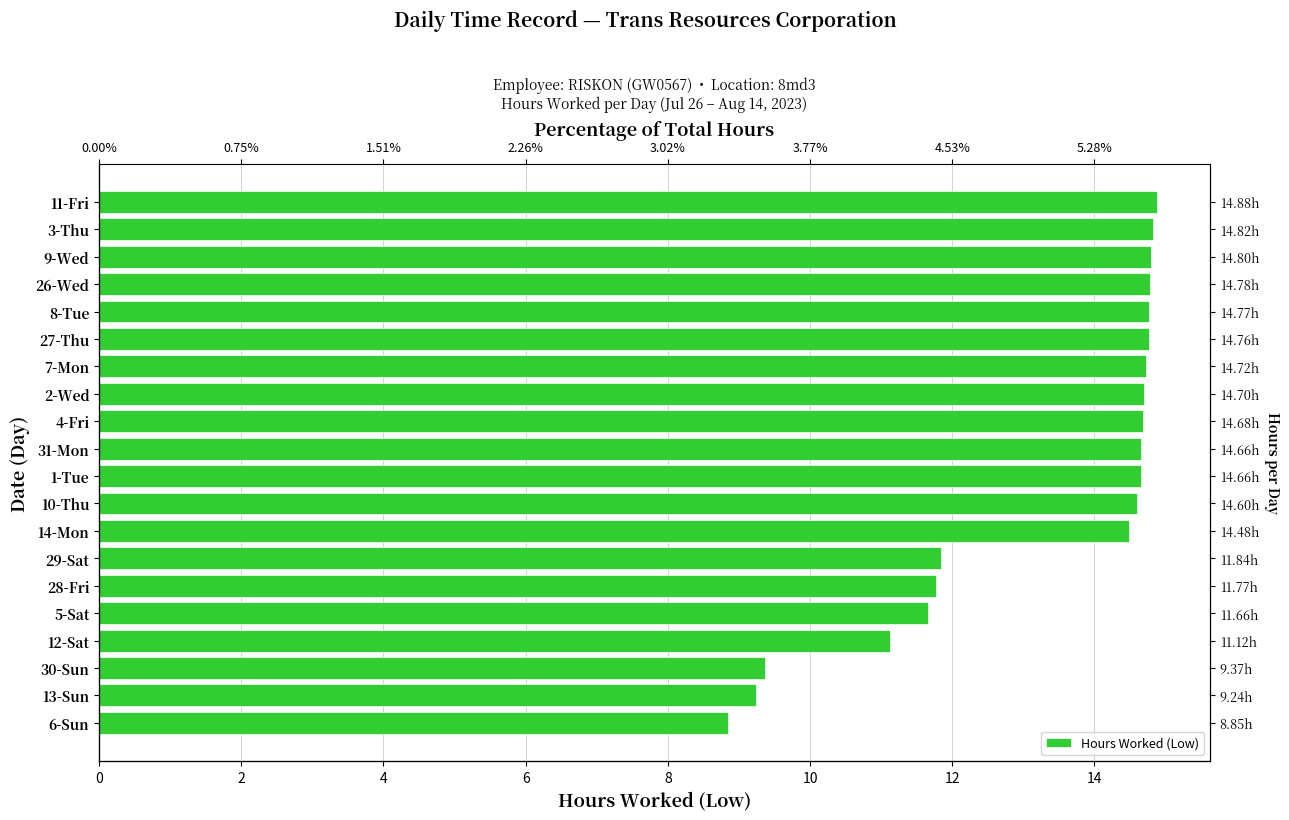

What is the sum of all values?

265.2